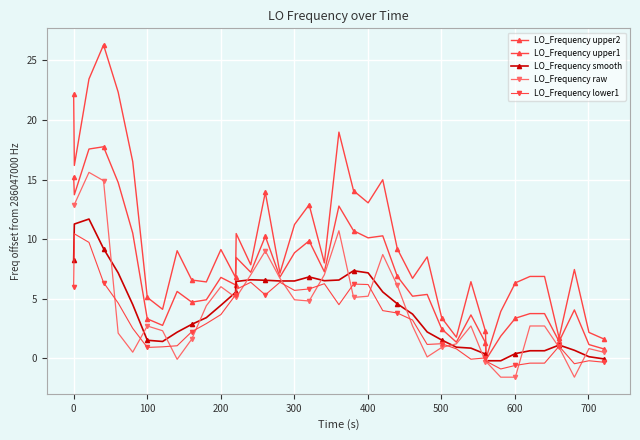

How many lines are shown in the chart?

5